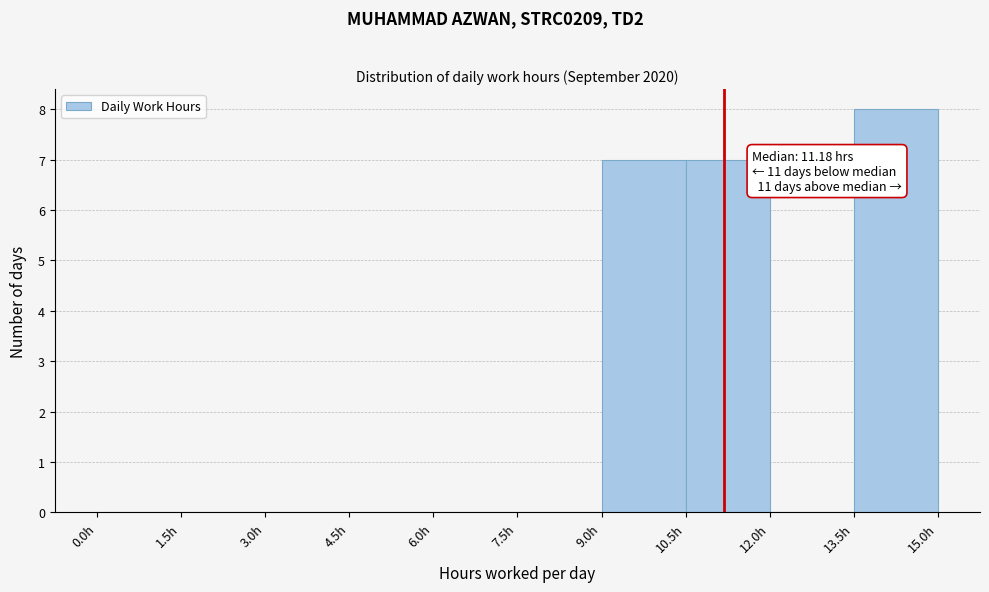

Over which range of the x-axis is the bar tallest?

13.5 to 15.0